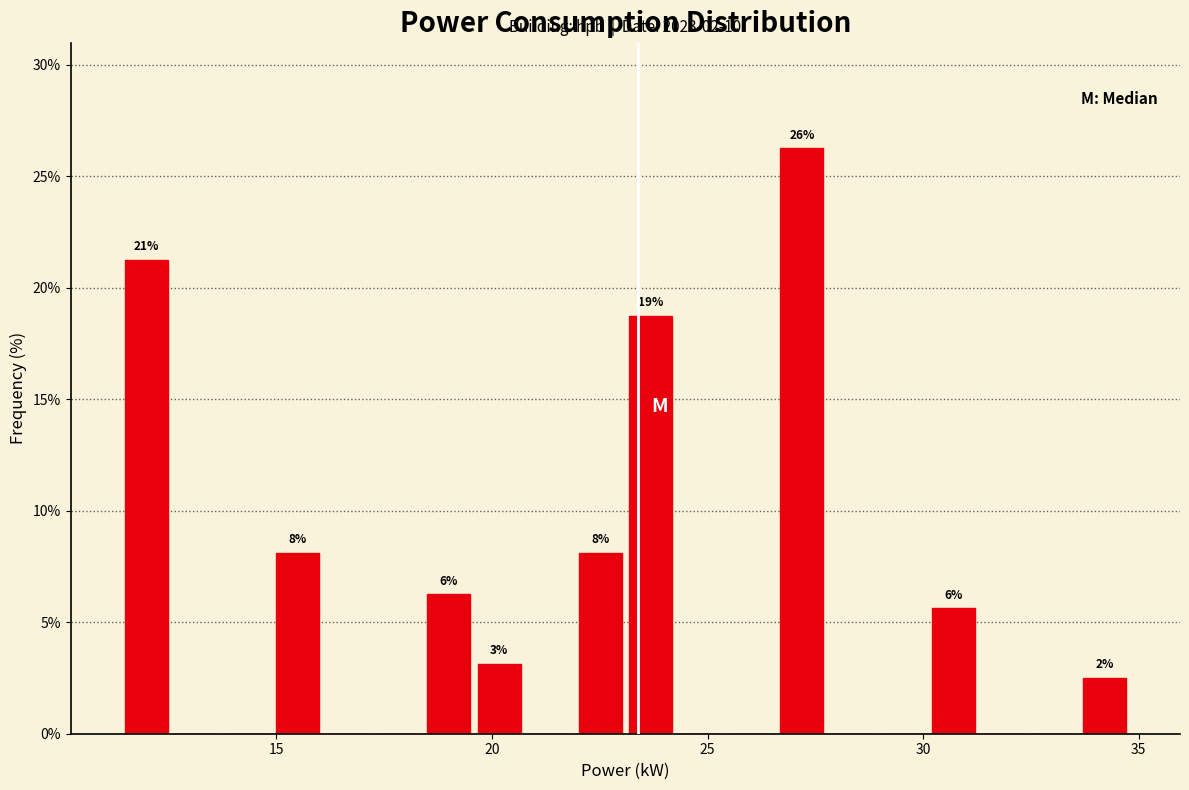

Around what value on the x-axis is the tallest bar? Give the approximate position of its centre, as read against the axis.

27.0